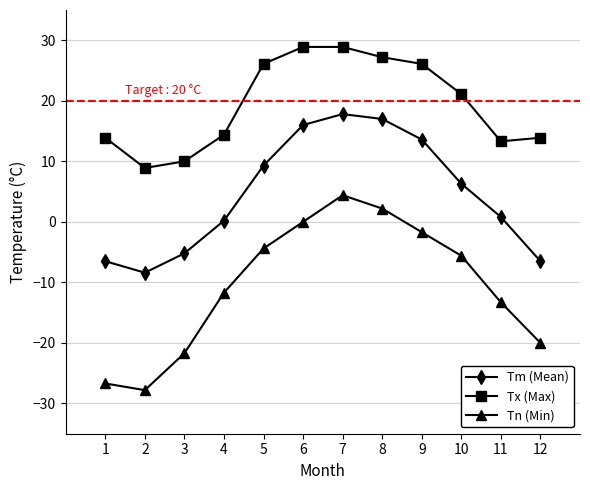

Which series has the largest total across all categories?

Tx (Max)